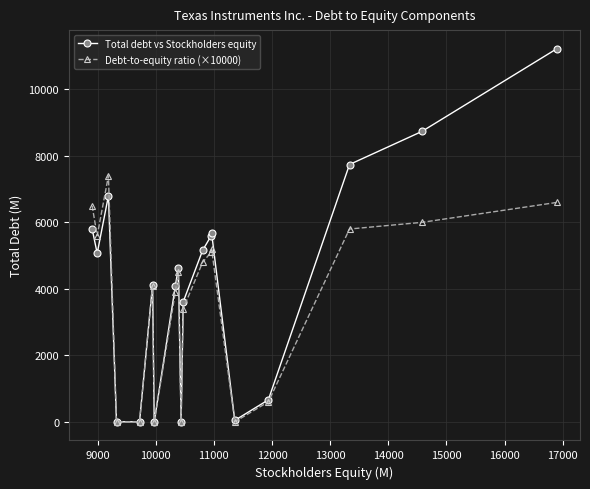

Rank the series by their average value, from lowest to highest.

Debt-to-equity ratio (×10000), Total debt vs Stockholders equity